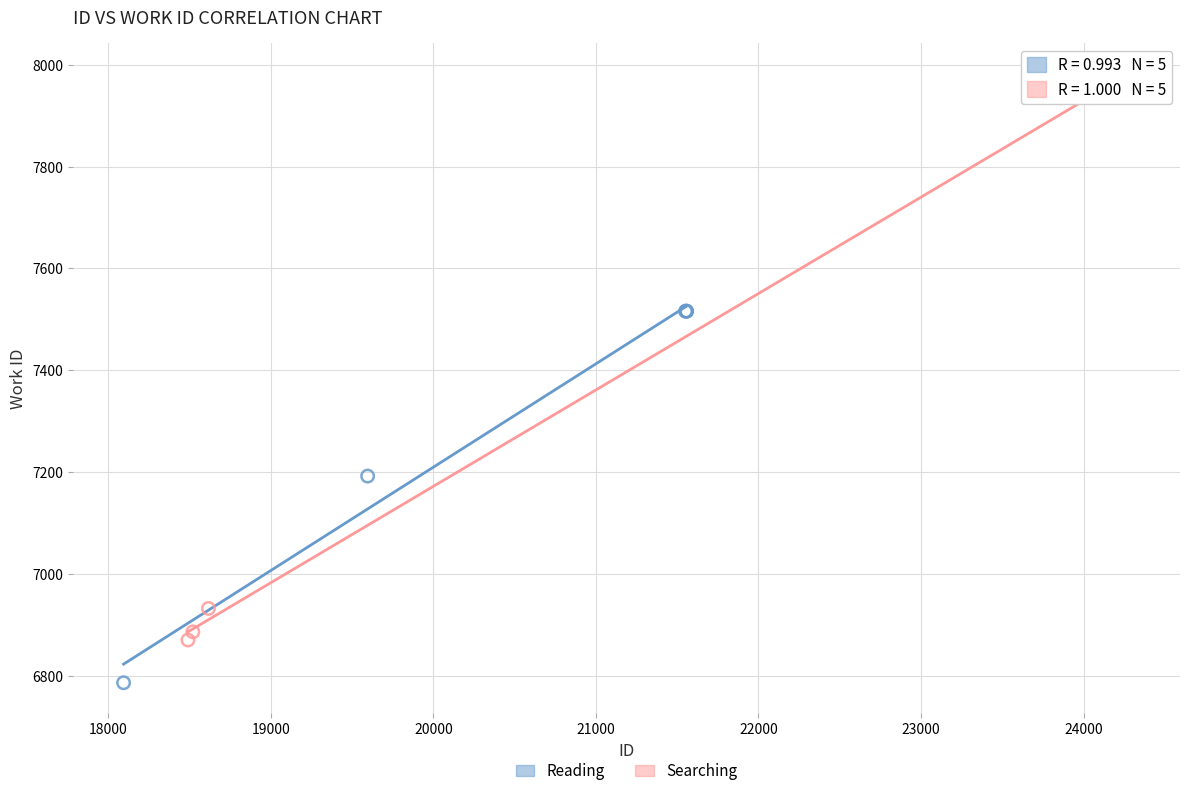

Which series contains the lowest Y value?

Reading